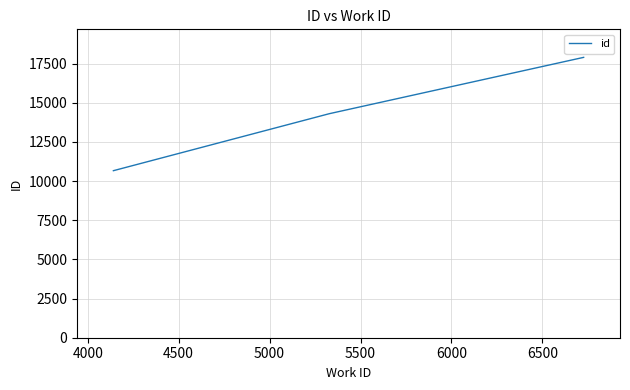

What is the sum of all values?

42868